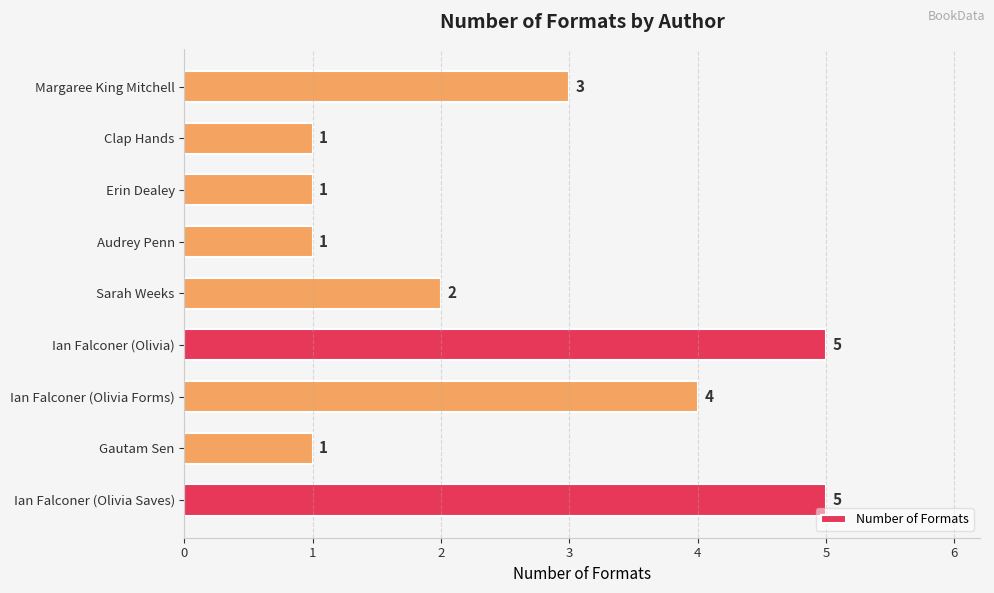

Reading bottom to top, what are all the values shown in this chart?

Ian Falconer (Olivia Saves)=5	Gautam Sen=1	Ian Falconer (Olivia Forms)=4	Ian Falconer (Olivia)=5	Sarah Weeks=2	Audrey Penn=1	Erin Dealey=1	Clap Hands=1	Margaree King Mitchell=3